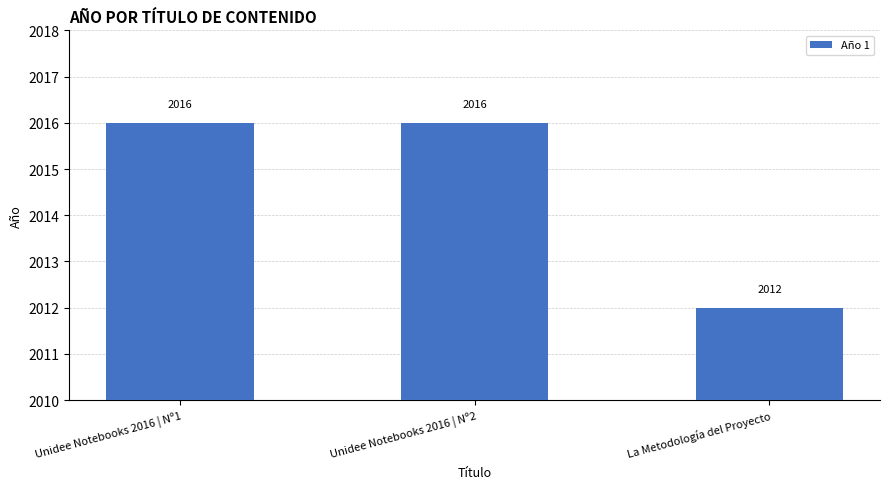

Approximately how many times larger is the value at La Metodología del Proyecto compared to Unidee Notebooks 2016 | Nº1?

1.0